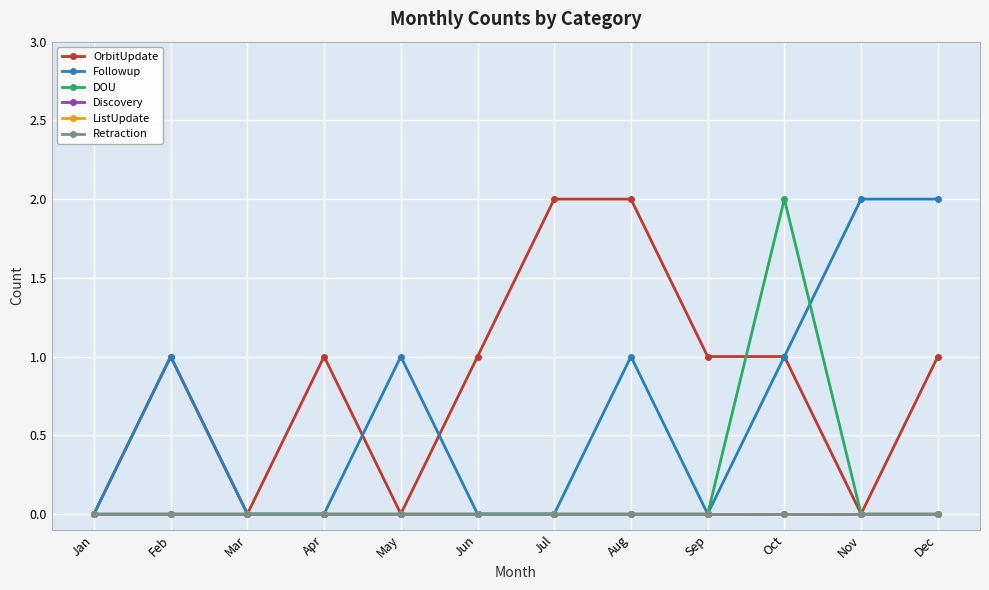

True or false: Discovery and Followup intersect in this chart.

False